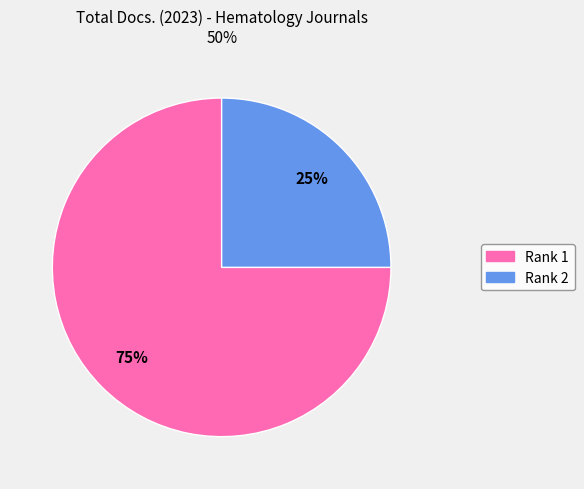

To the nearest percent, what is the average slice percentage?

50%